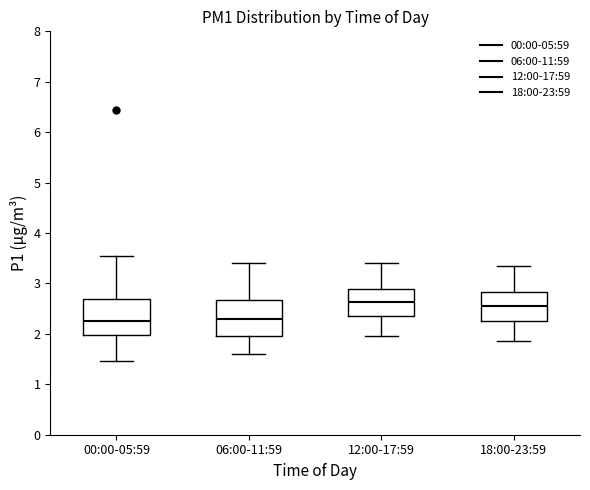

Reading left to right, transcribe this box plot: for each box, give where its median line is, the range the box spans, and where its two whiskers end, as read against the y-axis. The values are not printed on the chart, so give them approximately, as read against the axis.

00:00-05:59: median 2.3, box 2.0 to 2.7, whiskers 1.5 to 3.6
06:00-11:59: median 2.3, box 2.0 to 2.7, whiskers 1.6 to 3.4
12:00-17:59: median 2.6, box 2.4 to 2.9, whiskers 2.0 to 3.4
18:00-23:59: median 2.6, box 2.3 to 2.8, whiskers 1.9 to 3.4